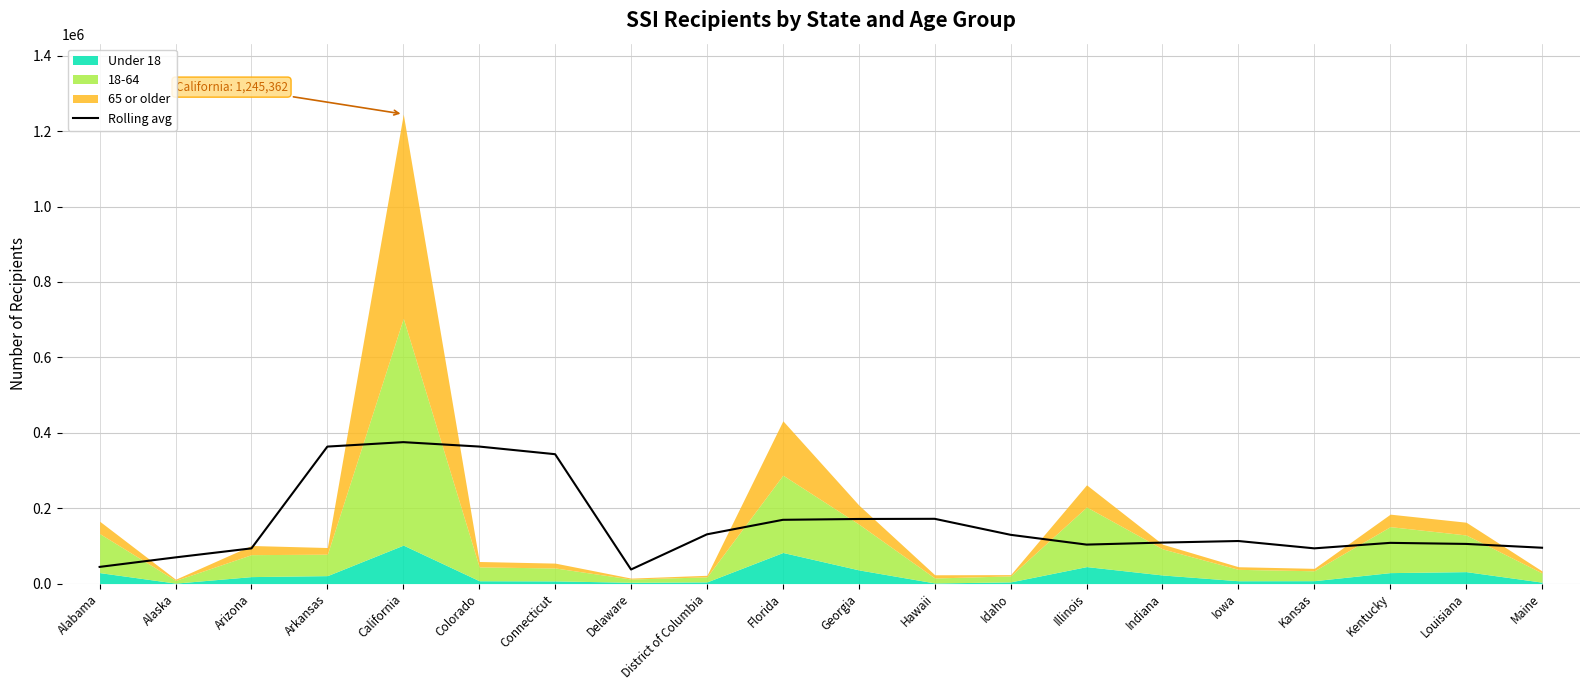

What is the lowest value of the Rolling avg series?

37323.5